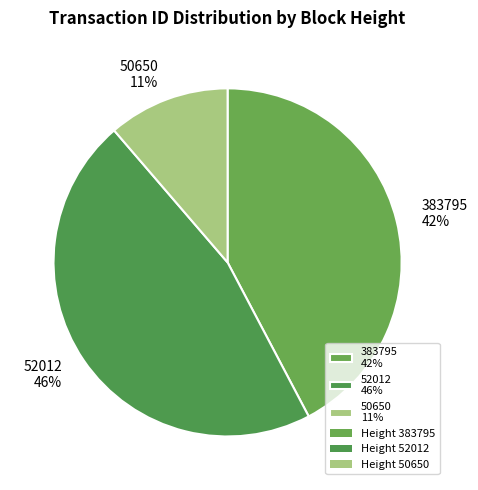

Is there a majority slice in this chart?

No